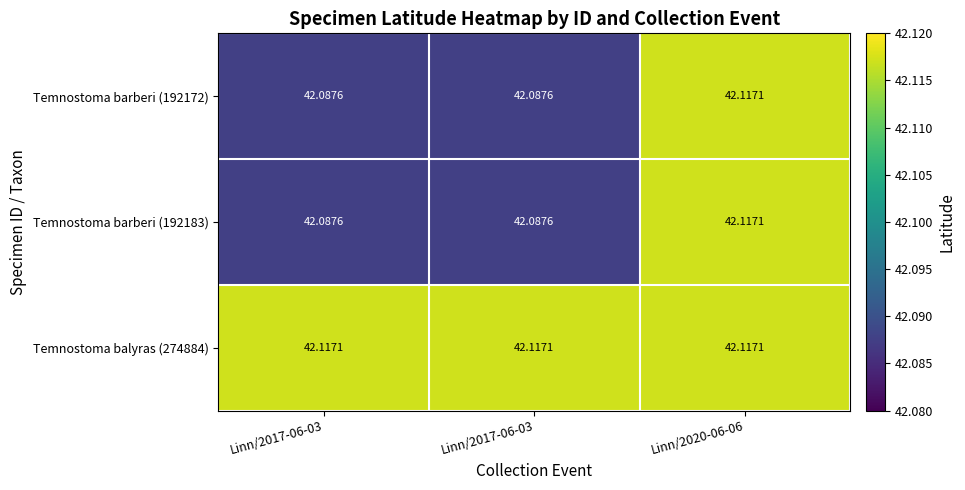

Between Linn/2020-06-06 and Linn/2017-06-03, which is larger?

Linn/2020-06-06